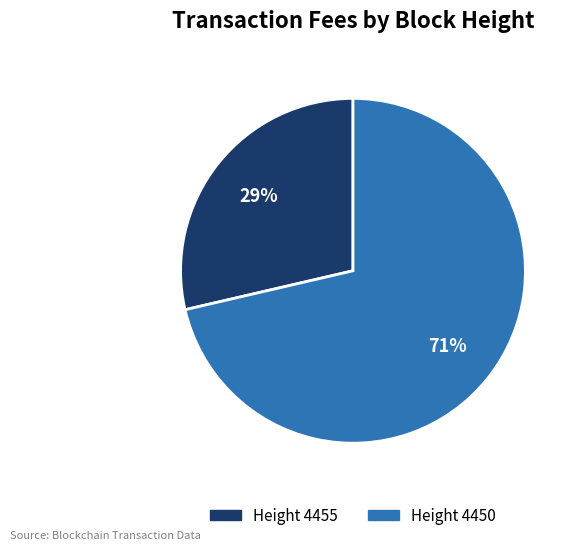

Is there any slice that represents more than half of the pie?

Yes